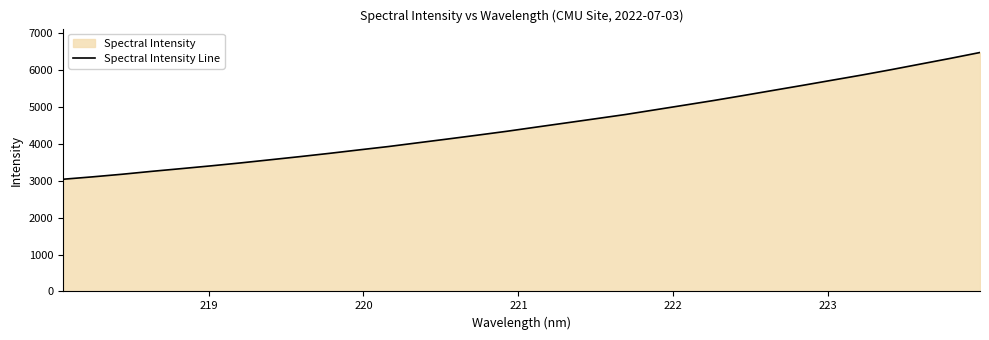

What is the minimum value shown in the chart?

3038.1